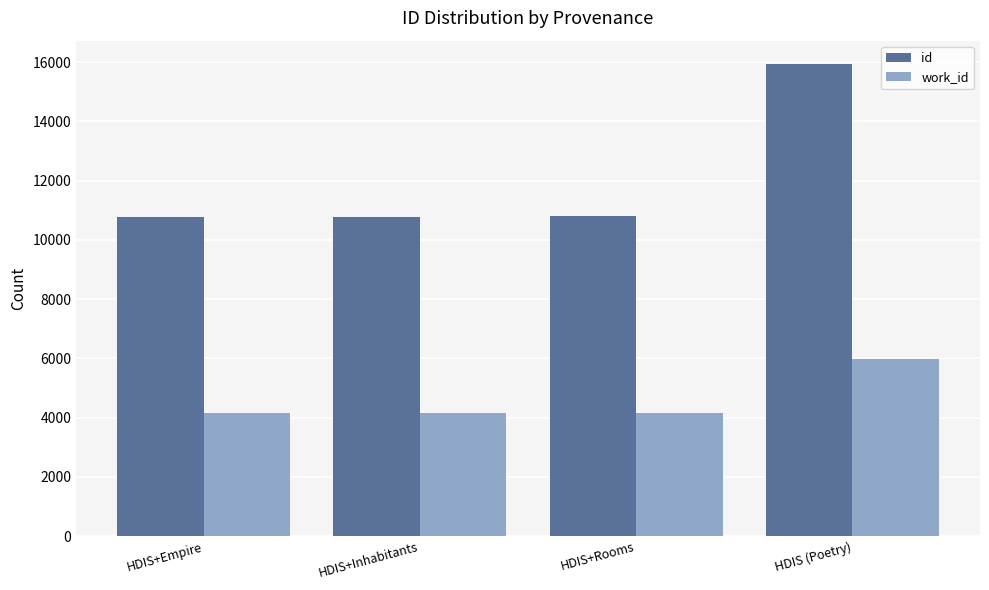

List the series in order of their overall mean, lowest first.

work_id, id